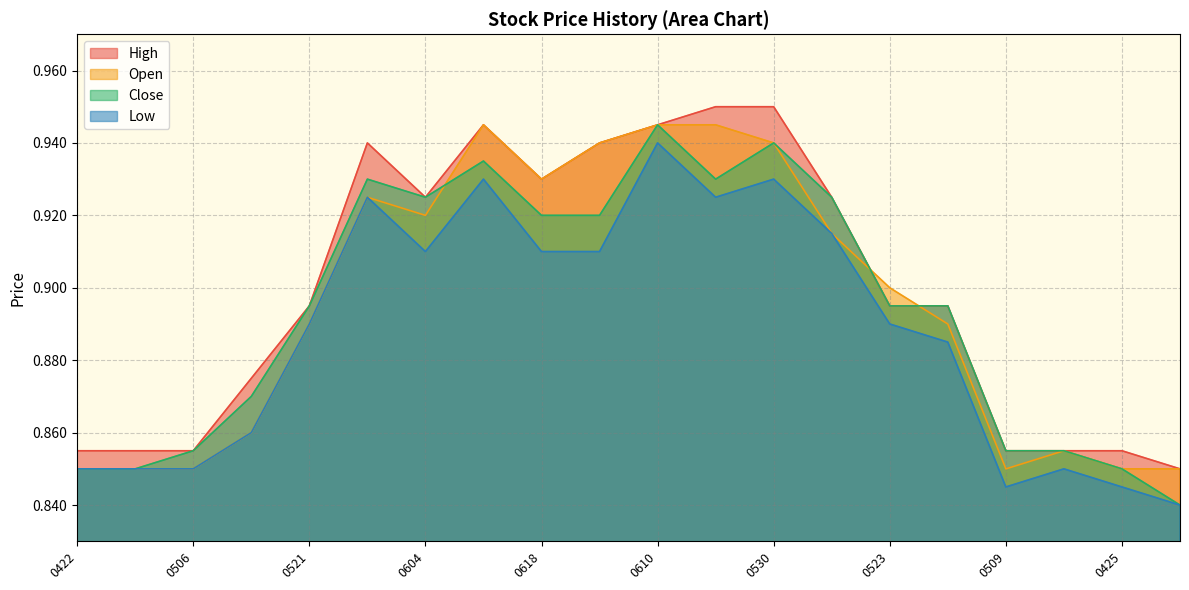

At which category is the sum across all series the highest?

0610